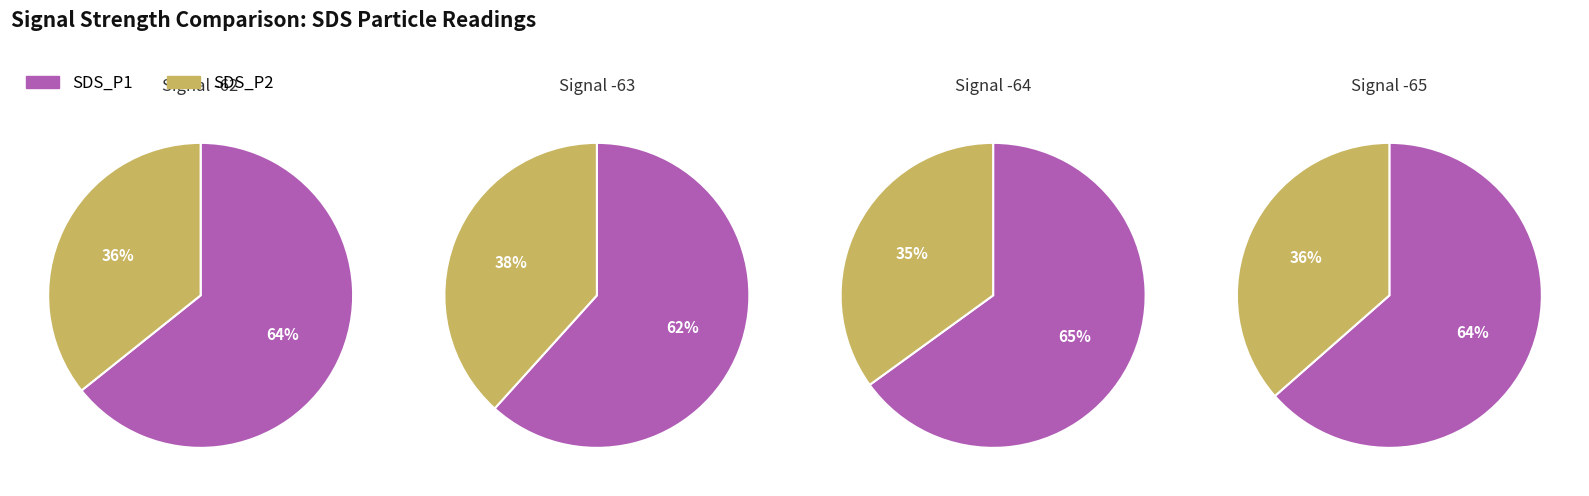

Is there a majority slice in this chart?

Yes